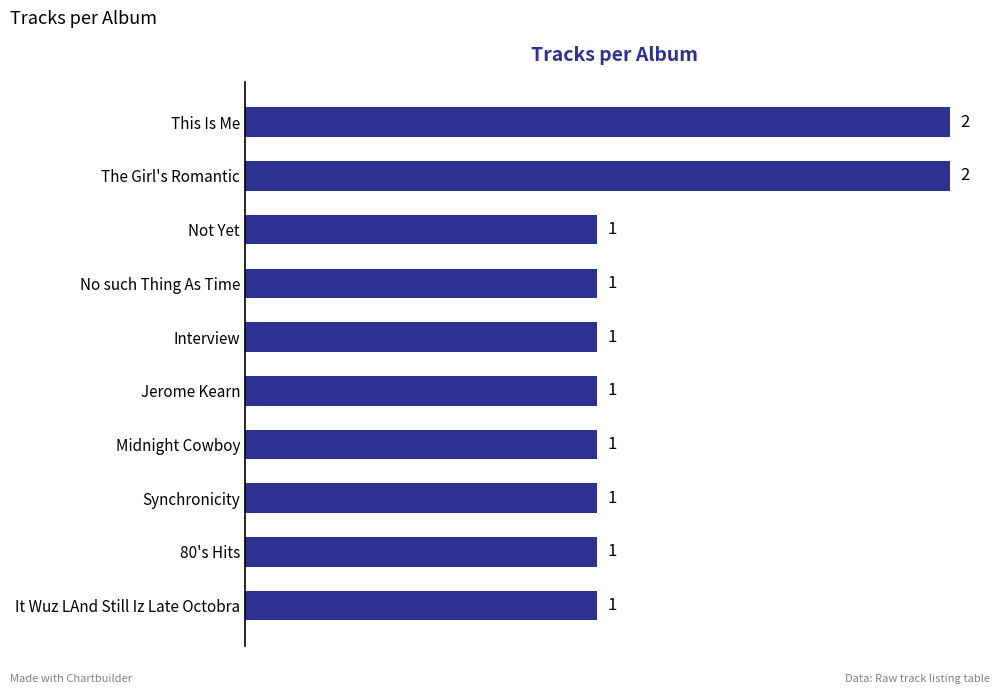

What is the ratio of the value at No such Thing As Time to the value at 80's Hits?

1.0